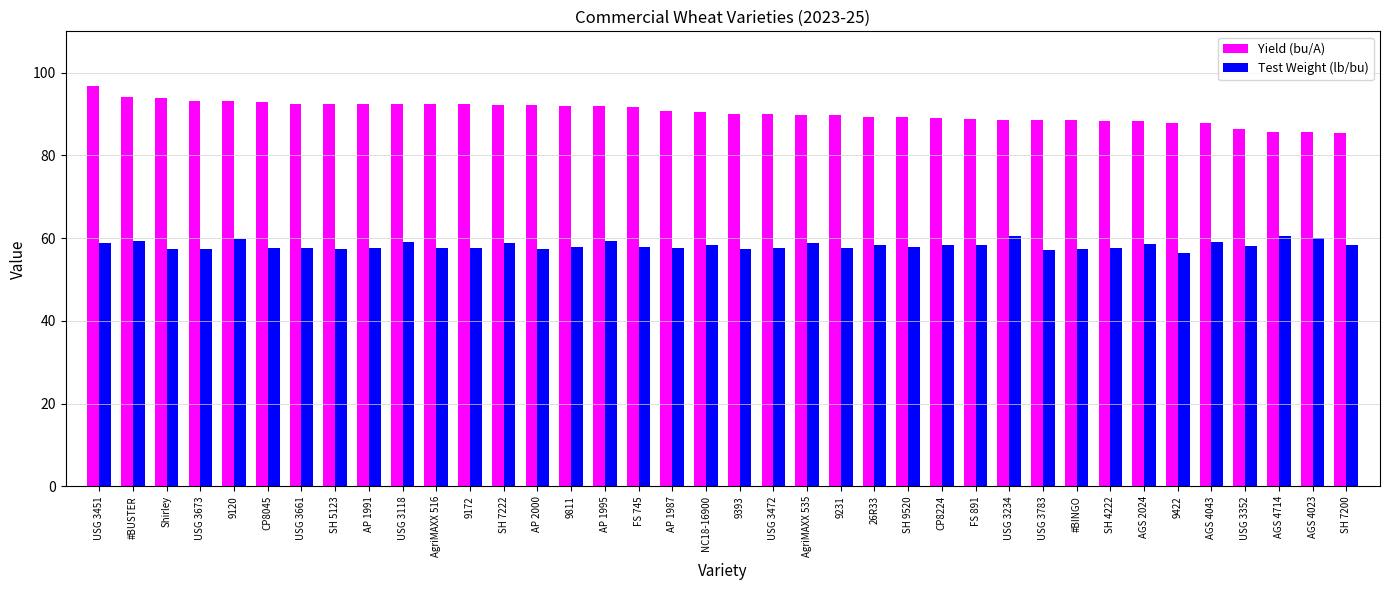

Which series has the largest range (max minus min)?

Yield (bu/A)